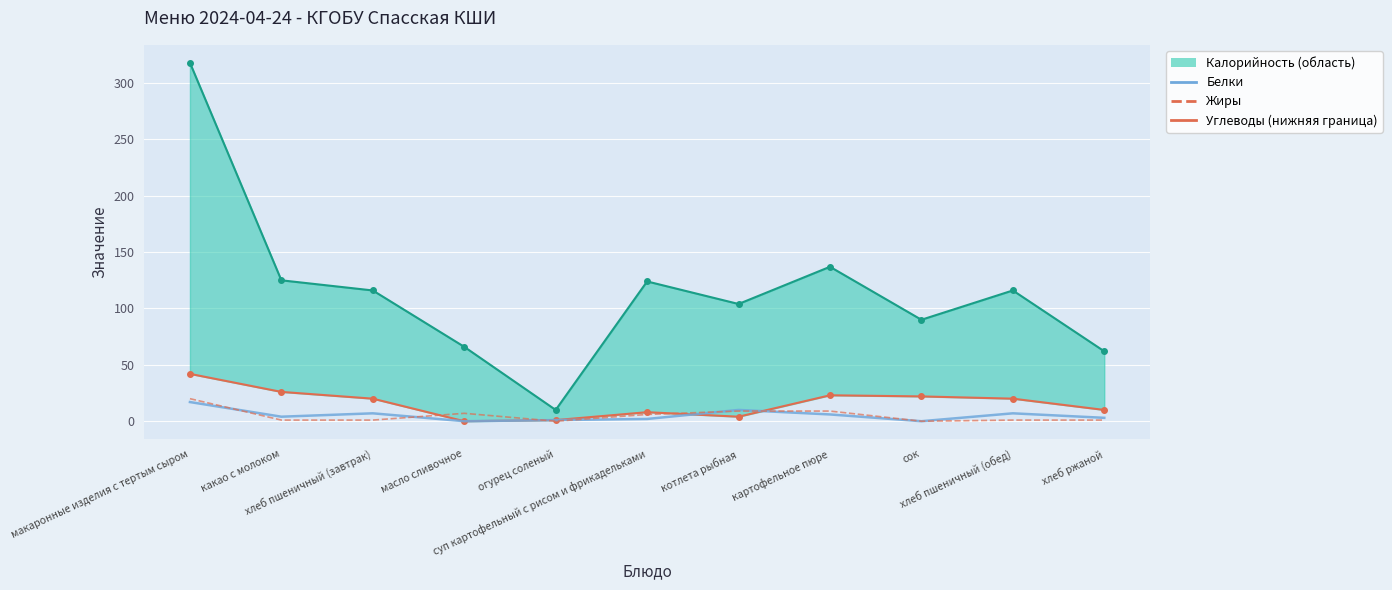

Between which two adjacent categories do Белки and Жиры first intersect?

макаронные изделия с тертым сыром and какао с молоком